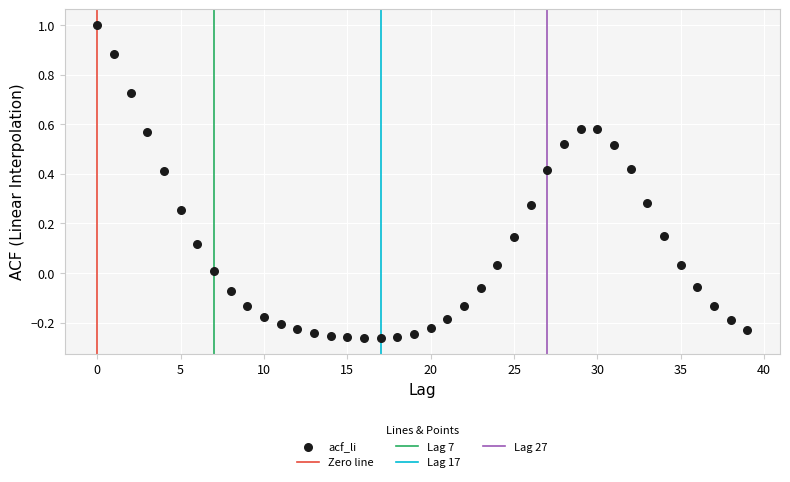

What is the range of Y values (max minus min)?

1.3